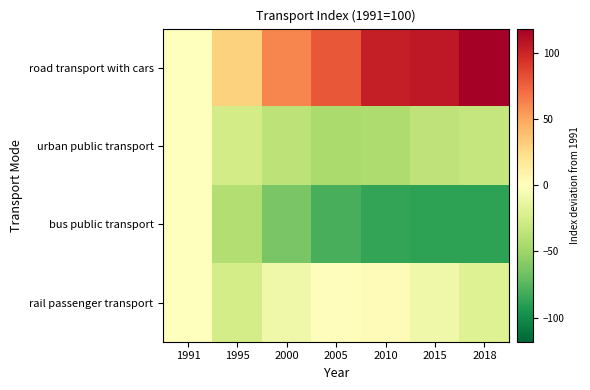

Between 2018 and 1995, which is larger?

2018